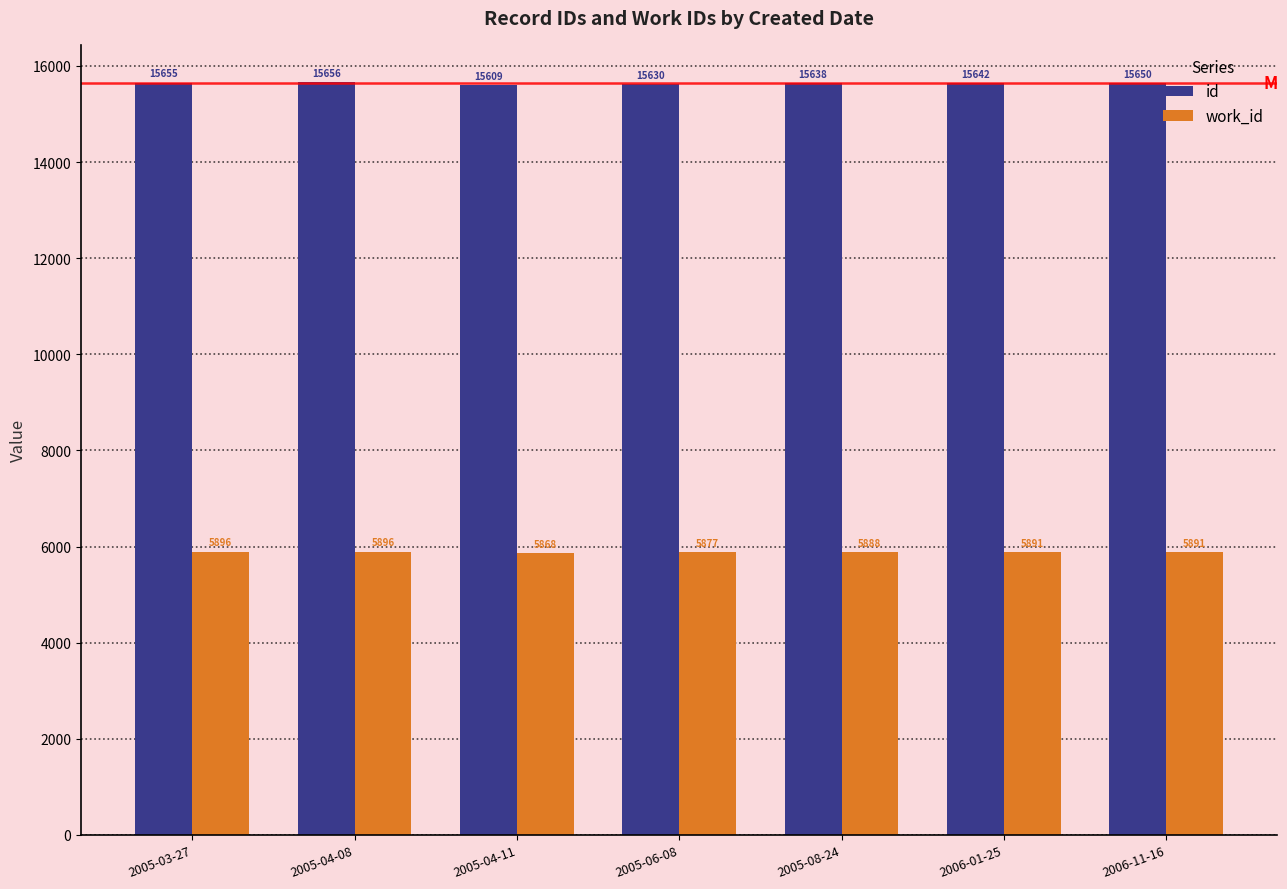

What are all the series names shown in the legend?

id, work_id